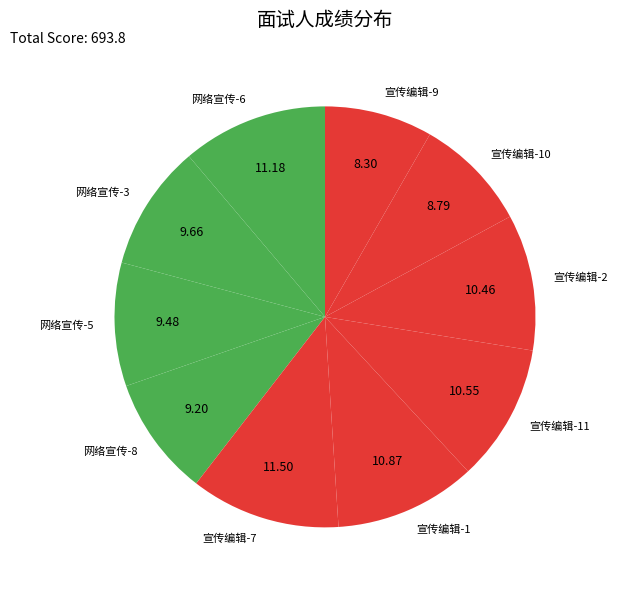

Combined, do 宣传编辑-2 and 宣传编辑-7 account for over 50%?

No